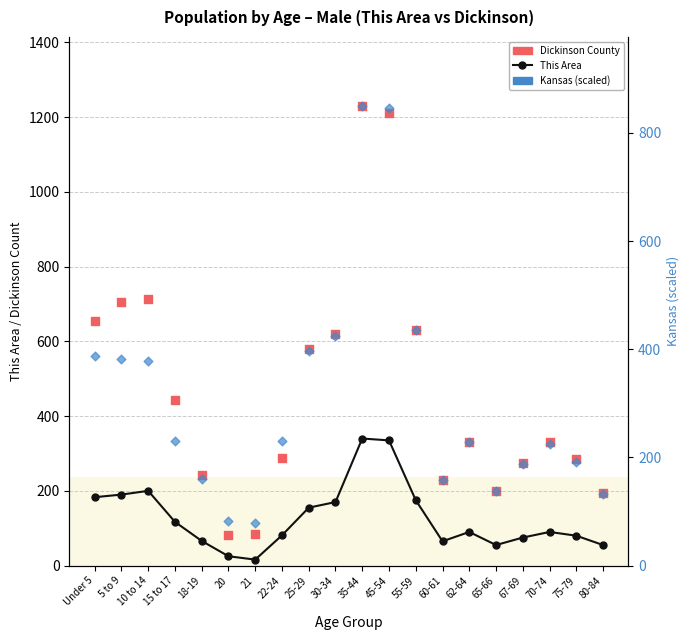

What are all the series names shown in the legend?

This Area, Dickinson County, Kansas (scaled)